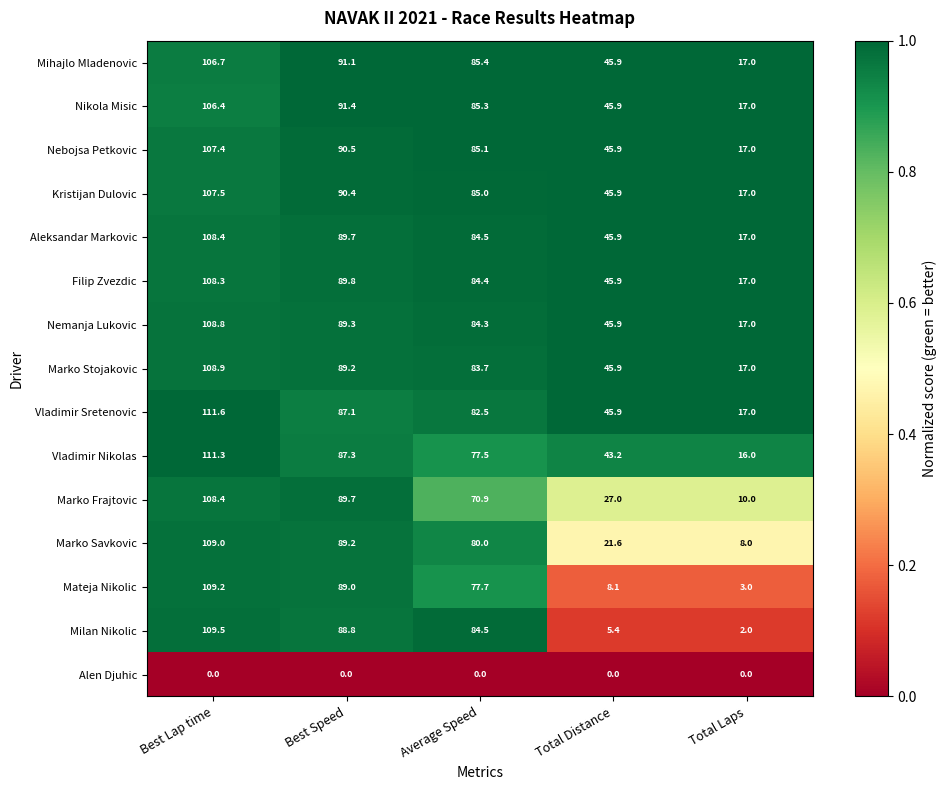

Which series has the largest total across all categories?

Mihajlo Mladenovic